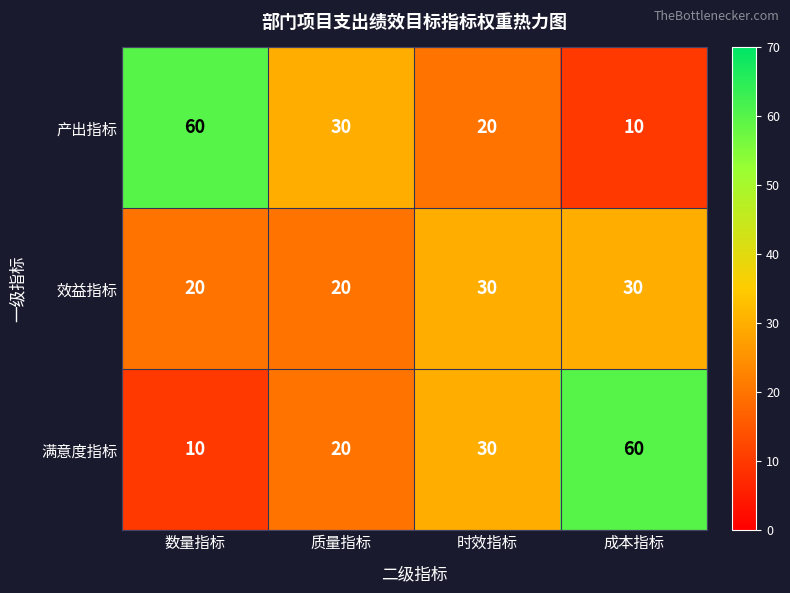

What is the difference between the maximum and minimum values in the 满意度指标 series?

50